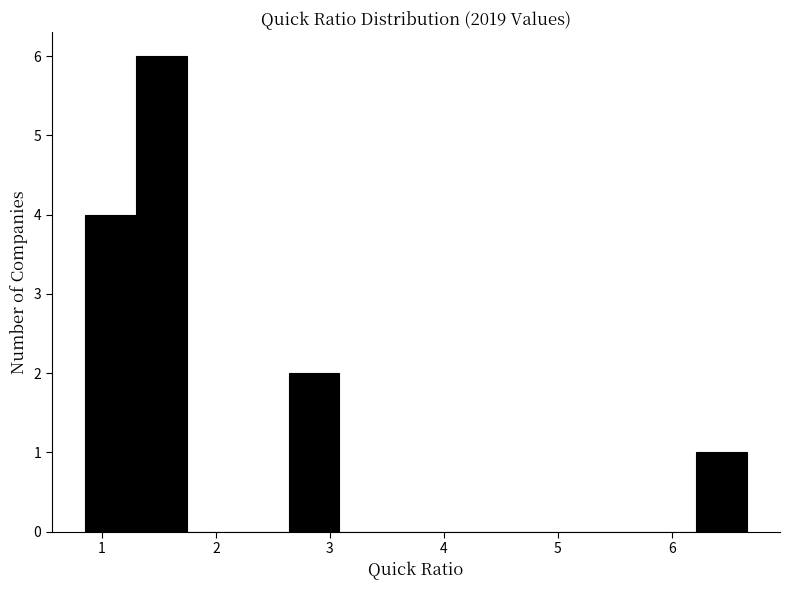

How tall is the bar that spans 0.9 to 1.3 on the x-axis? Neither the bar edges nor the heights are printed on the chart, so give them approximately, as read against the axes.

4